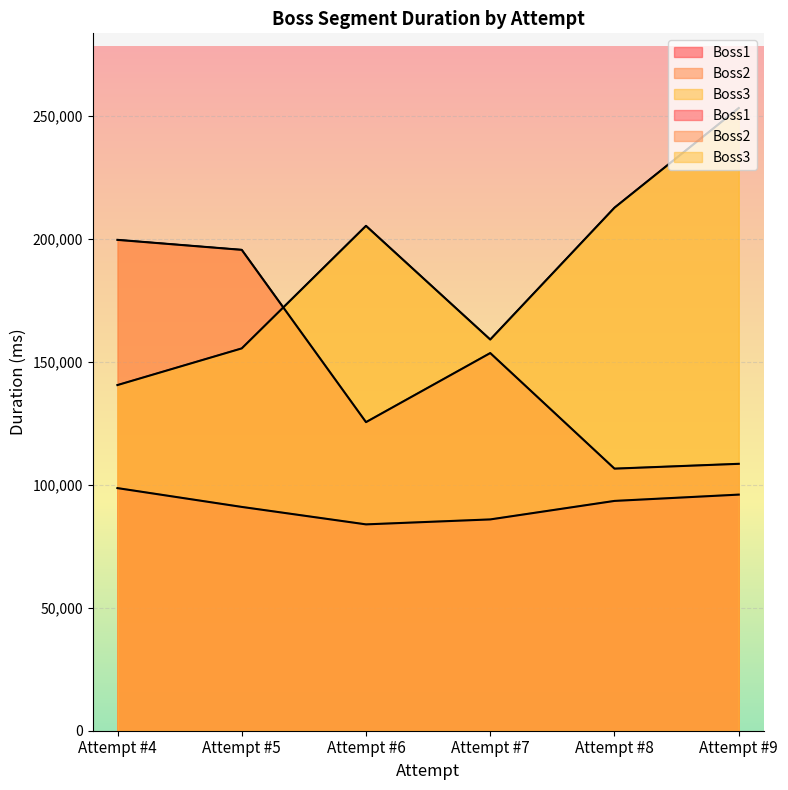

What is the difference between the highest and lowest values at Attempt #7?

73124